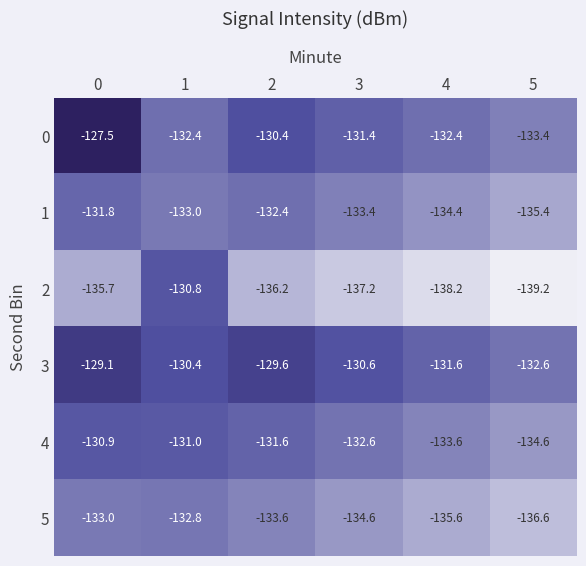

At which category does the chart reach its minimum across all series?

5